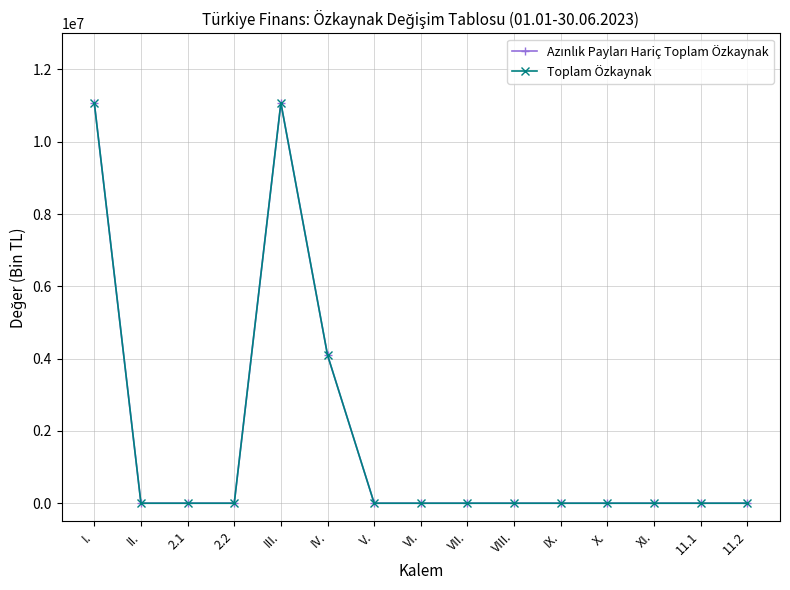

Is this an area chart (filled region under the line)?

No